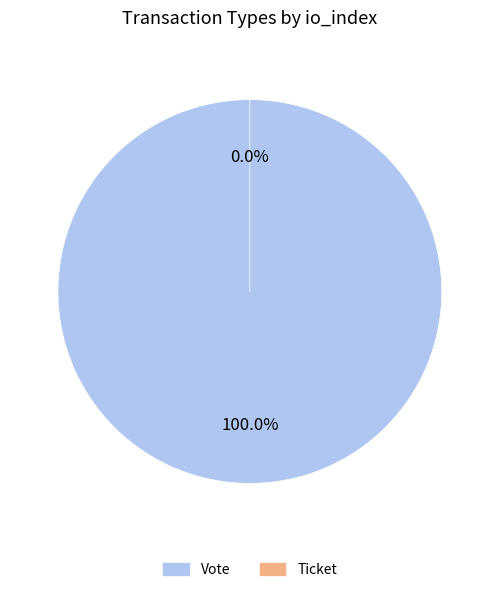

How many slices are in this pie chart?

2